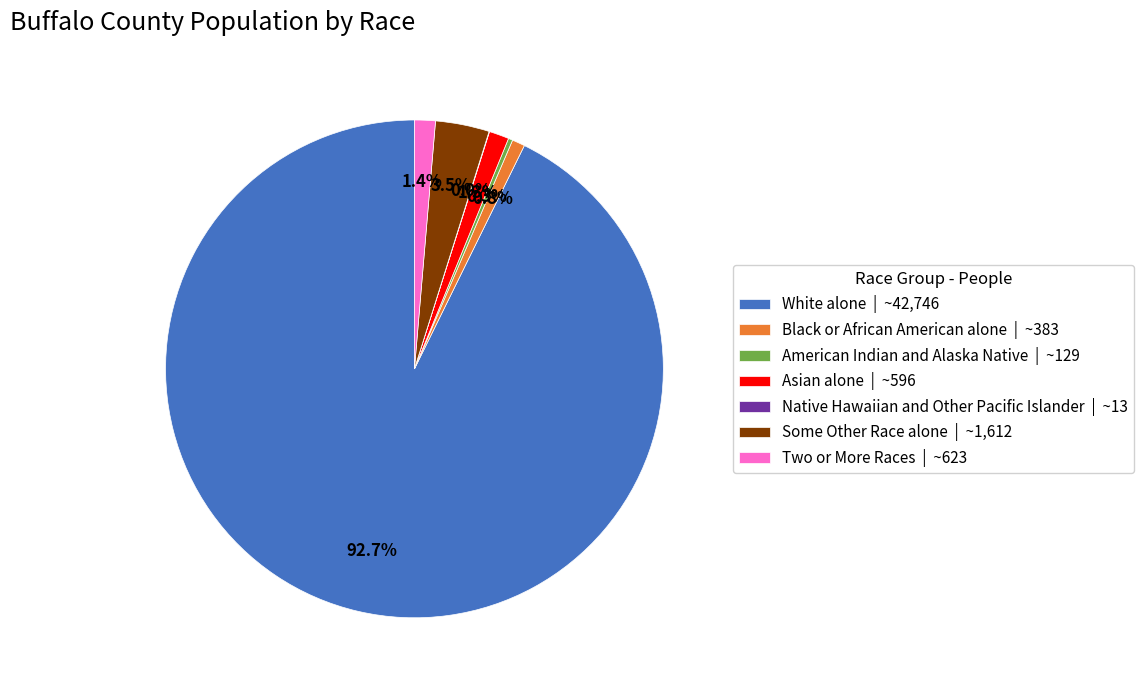

To the nearest percent, what is the average slice percentage?

14%